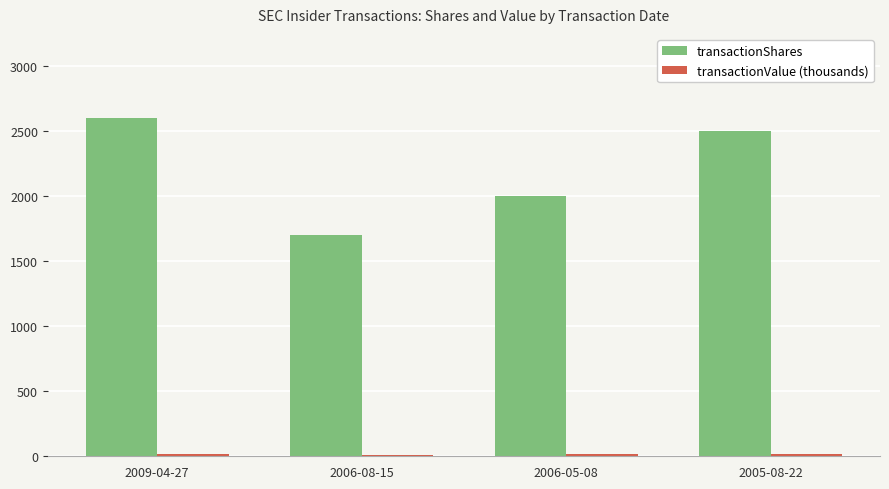

Which series has the widest spread of values?

transactionShares